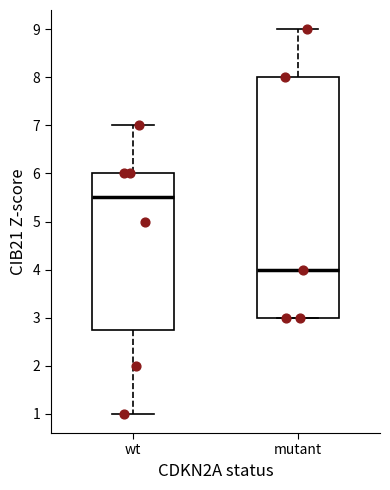

Which box is the tallest, from its lower edge to its upper edge?

mutant